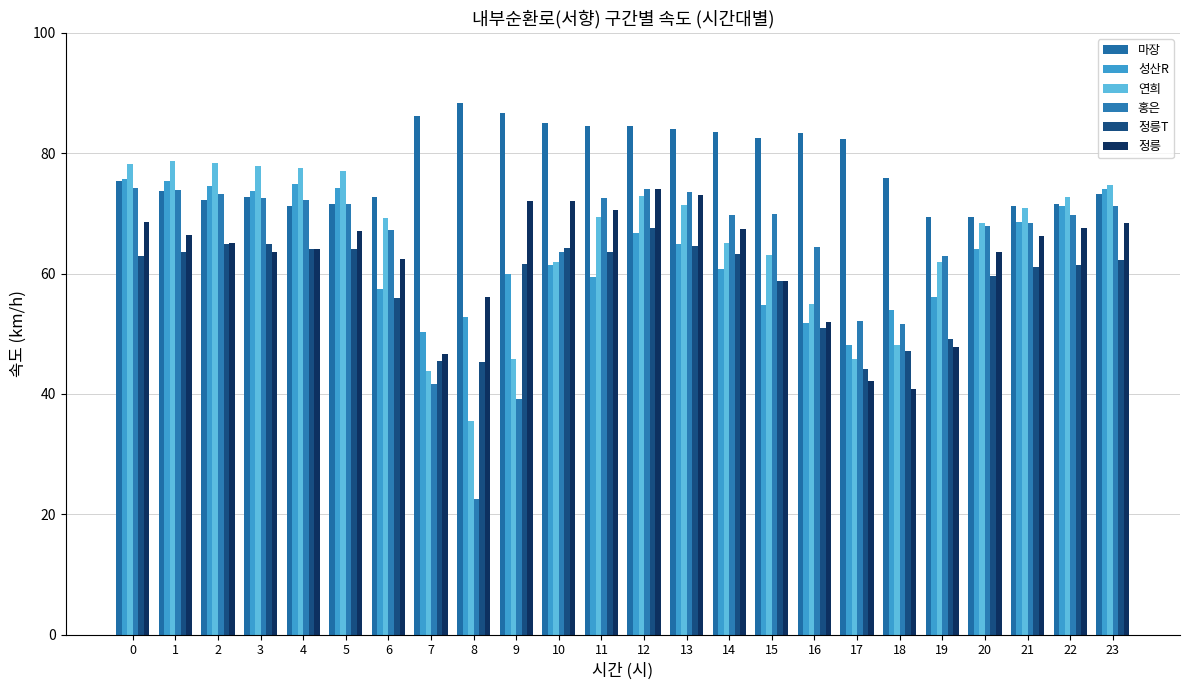

The value of 정릉 at 12 is 74.1. True or false?

True